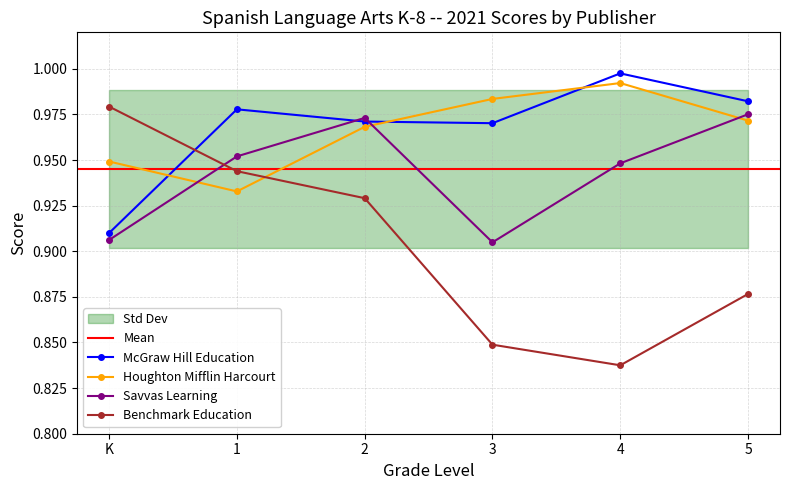

Does the chart have visible grid lines?

Yes